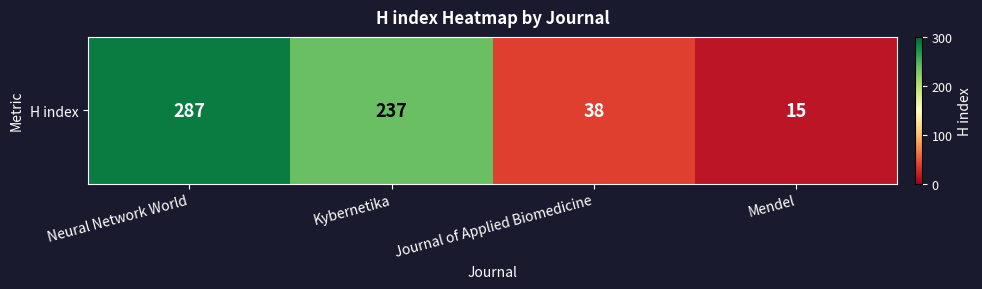

What is the difference between the values at Journal of Applied Biomedicine and Kybernetika?

199